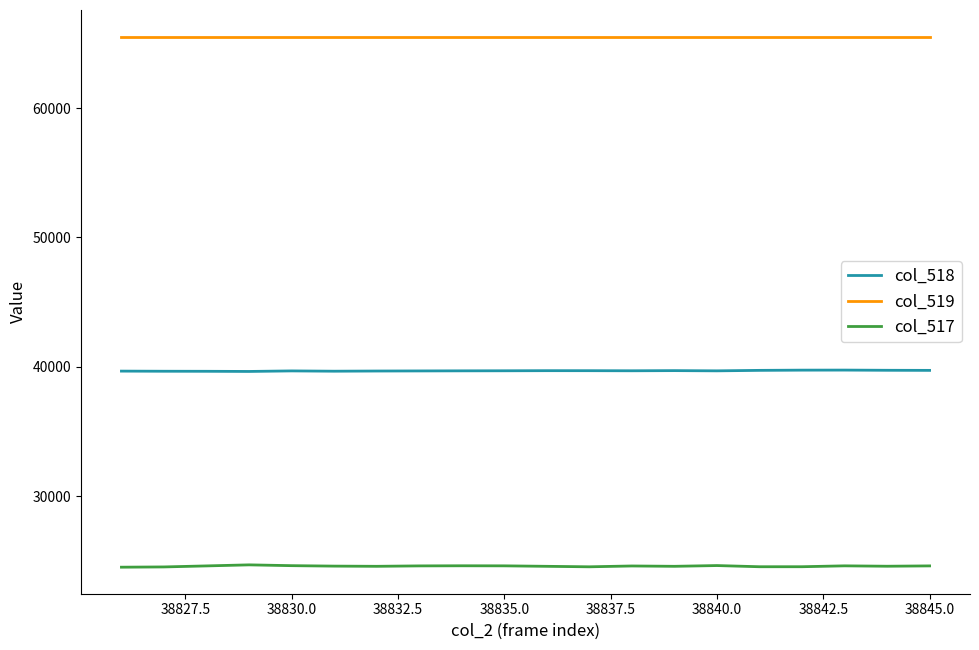

List the series in order of their overall mean, highest first.

col_519, col_518, col_517